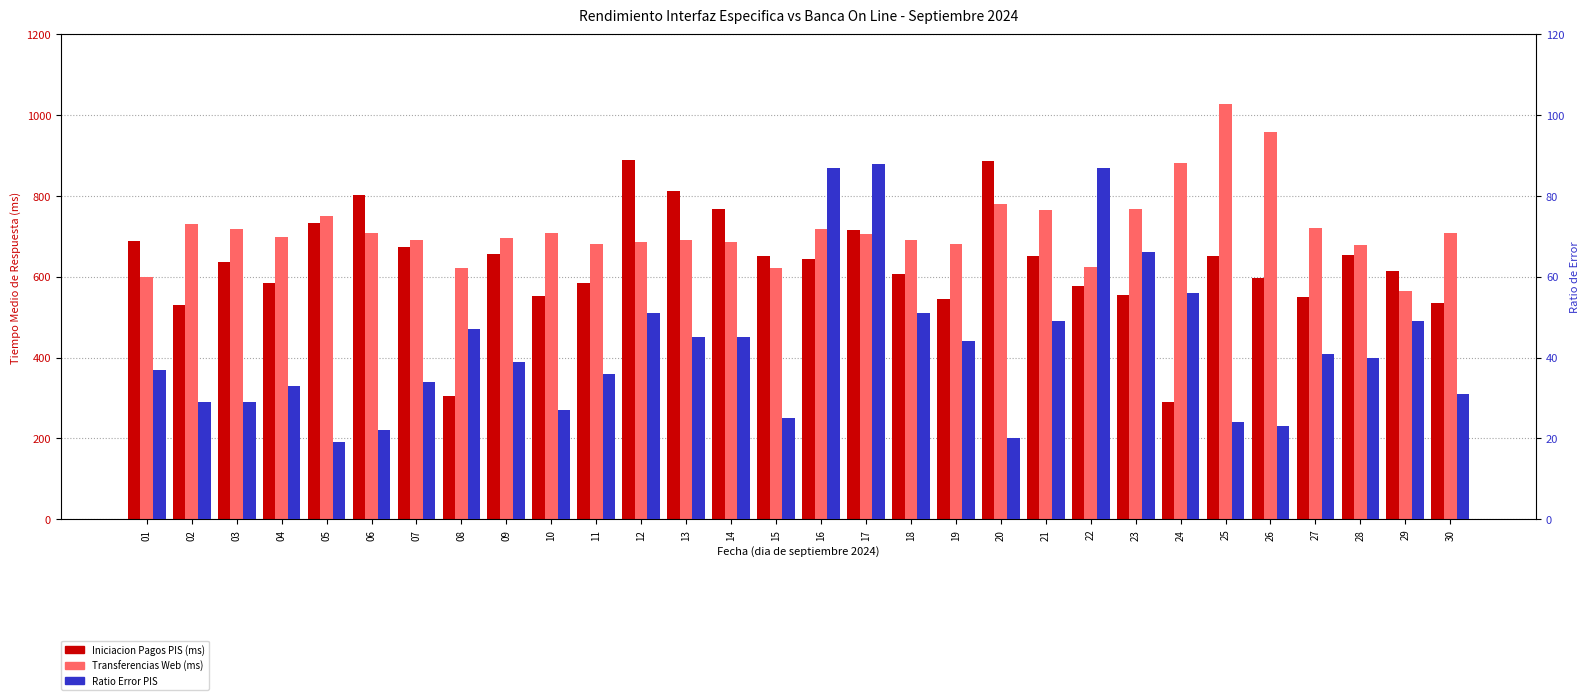

How many bars are there in each group?

3